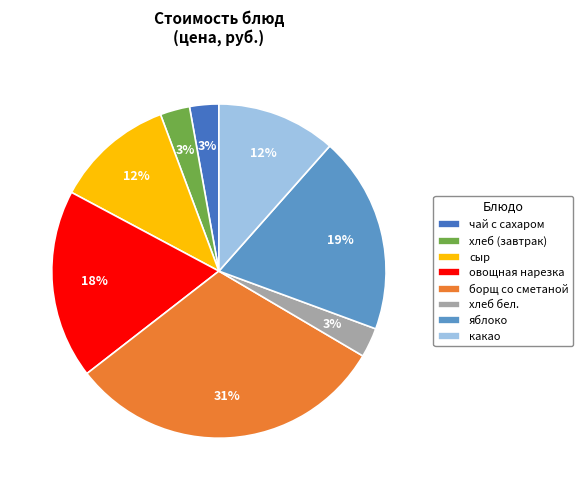

True or false: борщ со сметаной accounts for 37% of the total.

False